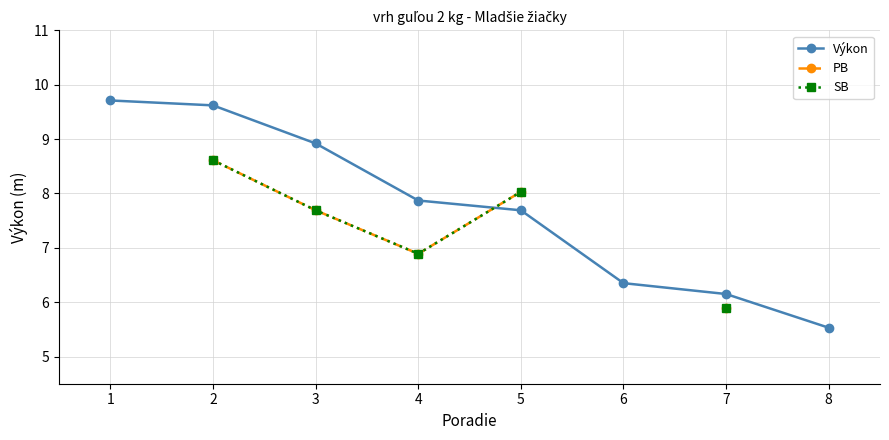

What is the value of the PB point at the 7th from the left?

5.9